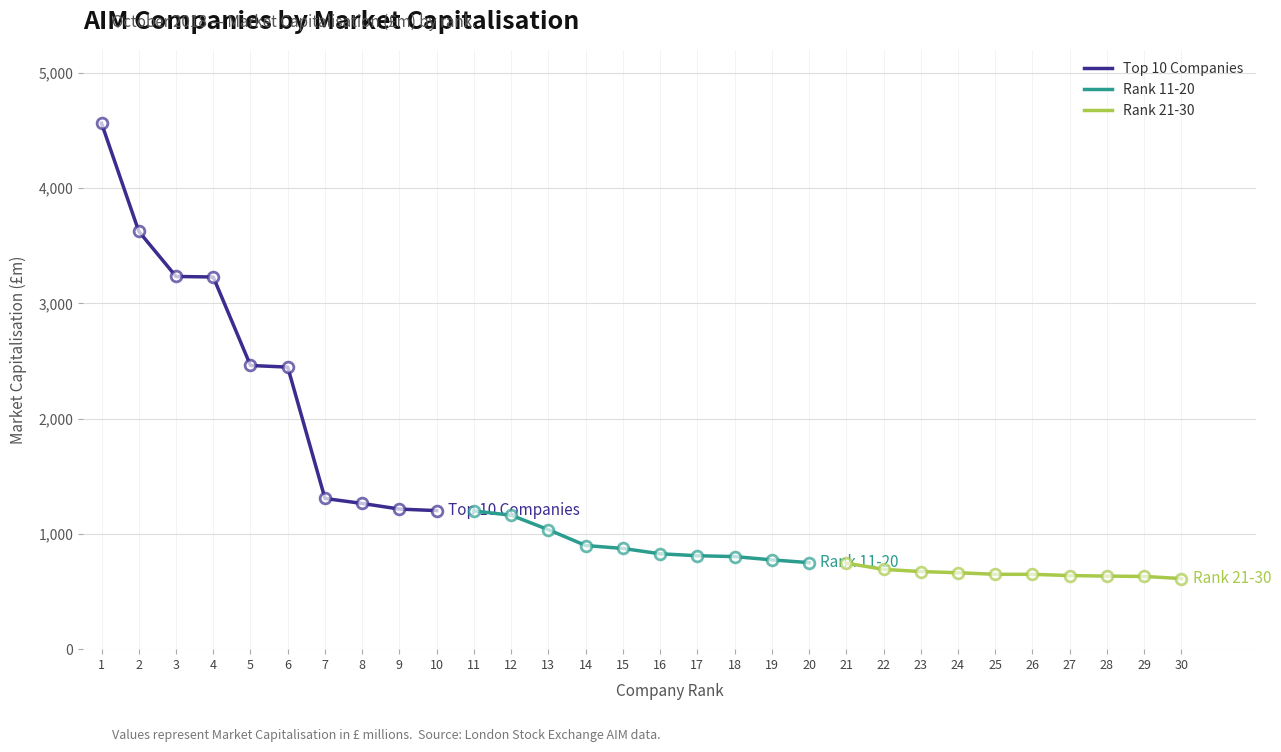

What are all the series names shown in the legend?

Top 10 Companies, Rank 11-20, Rank 21-30